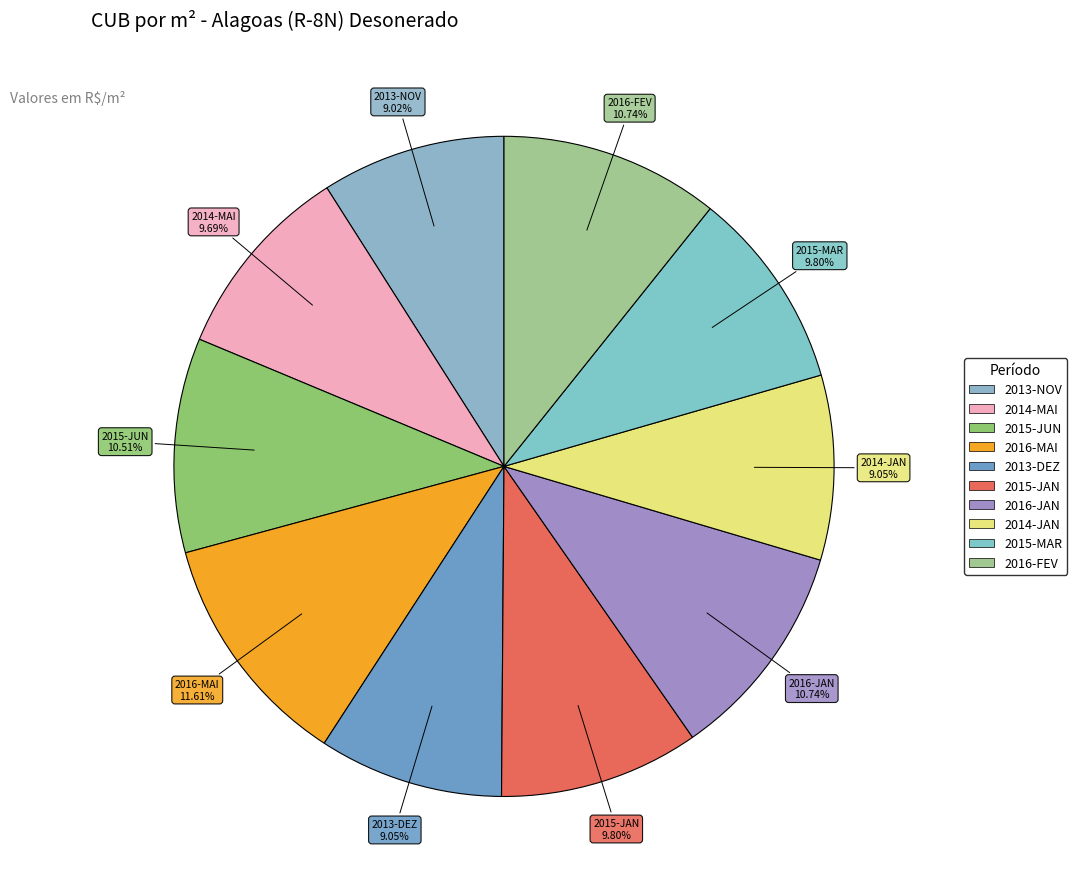

Count the number of slices in the pie.

10